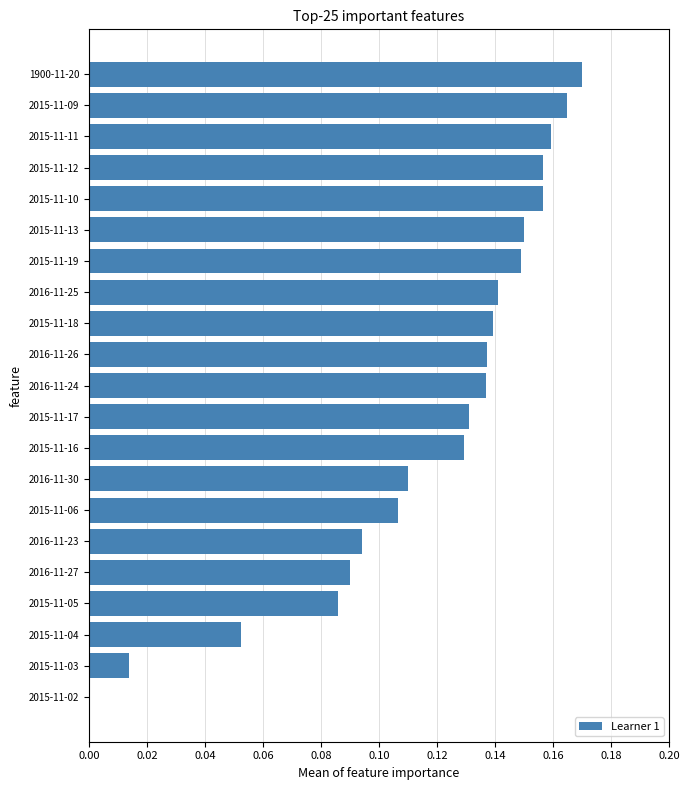

Is it true that the value at 2015-11-16 is 0.2?

False